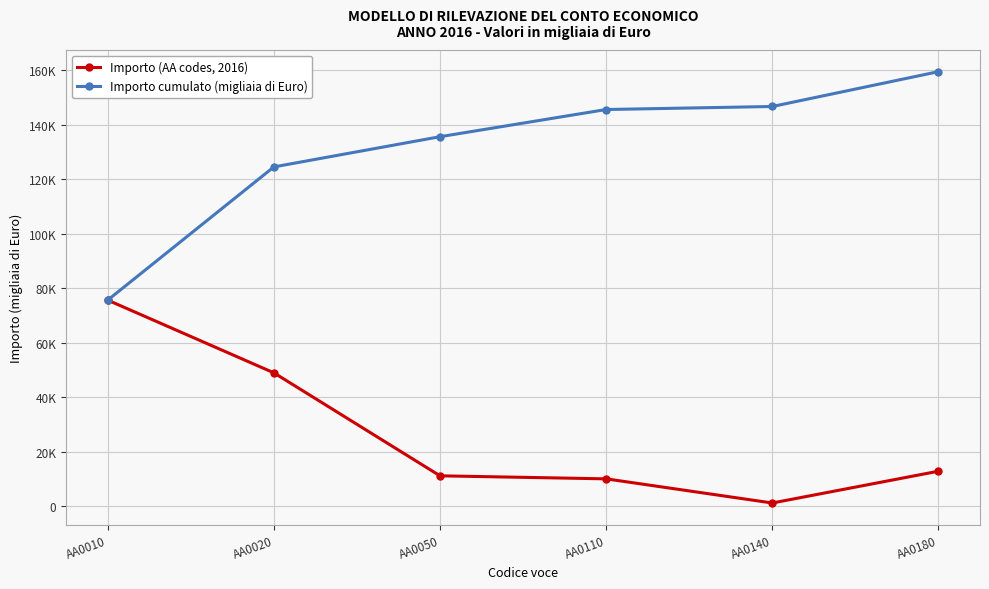

True or false: Importo (AA codes, 2016) and Importo cumulato (migliaia di Euro) cross at least once.

False